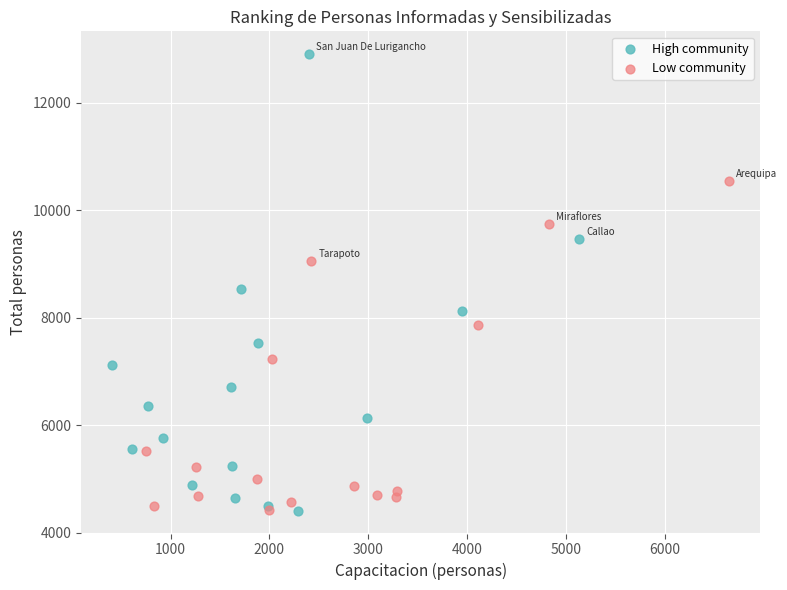

Which series has the largest Y range (max minus min)?

High community